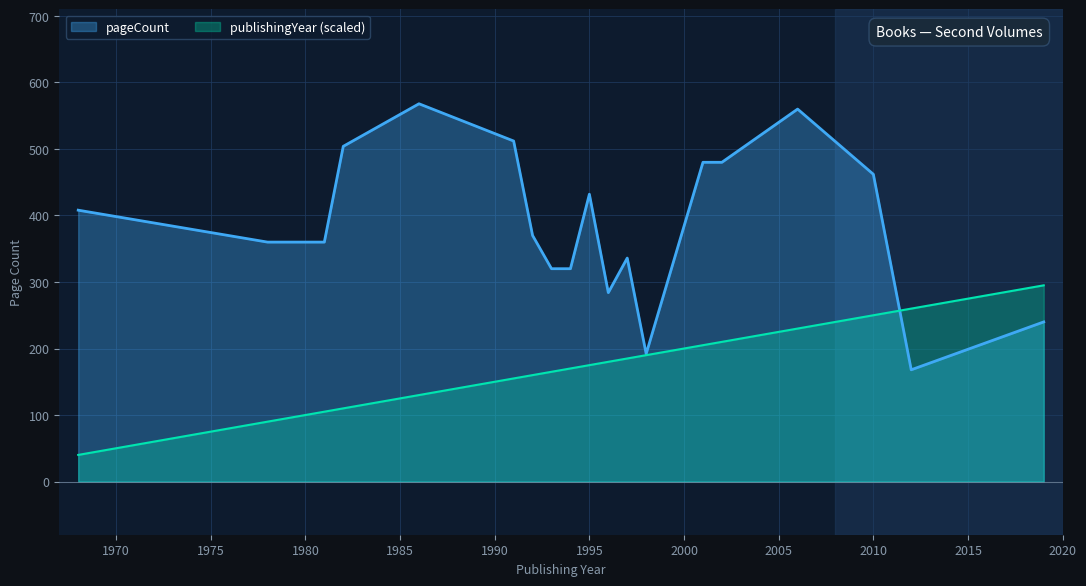

Does the chart have visible grid lines?

Yes